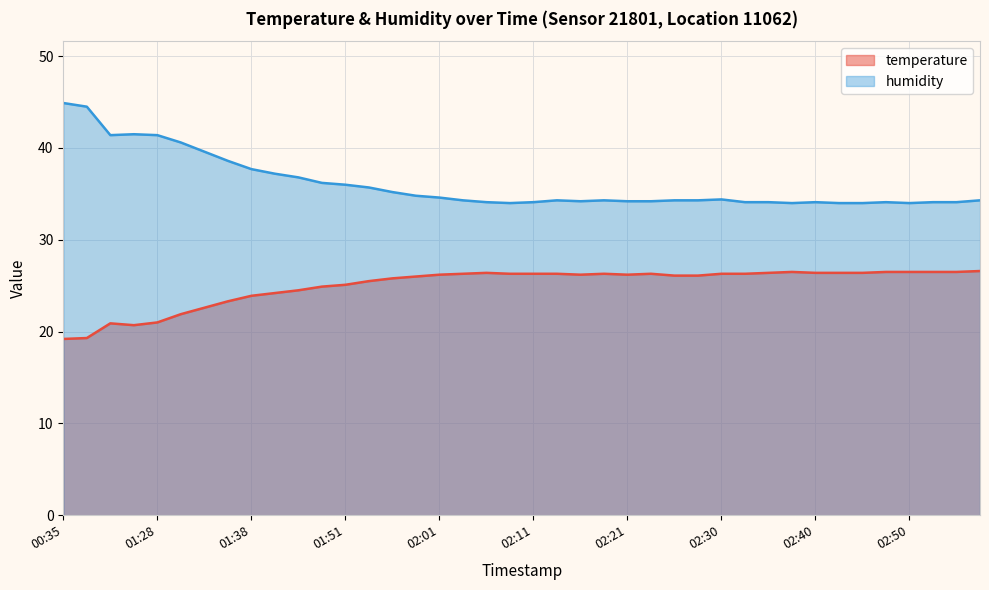

Count the number of data series in this chart.

2